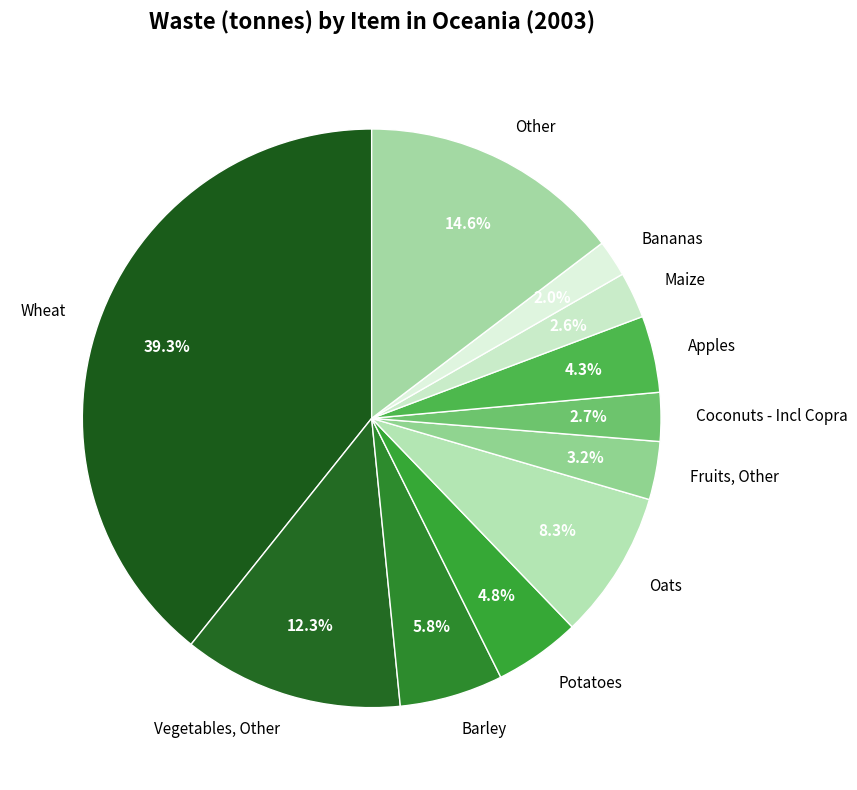

To the nearest percent, what is the combined percentage of Maize and Other?

17%